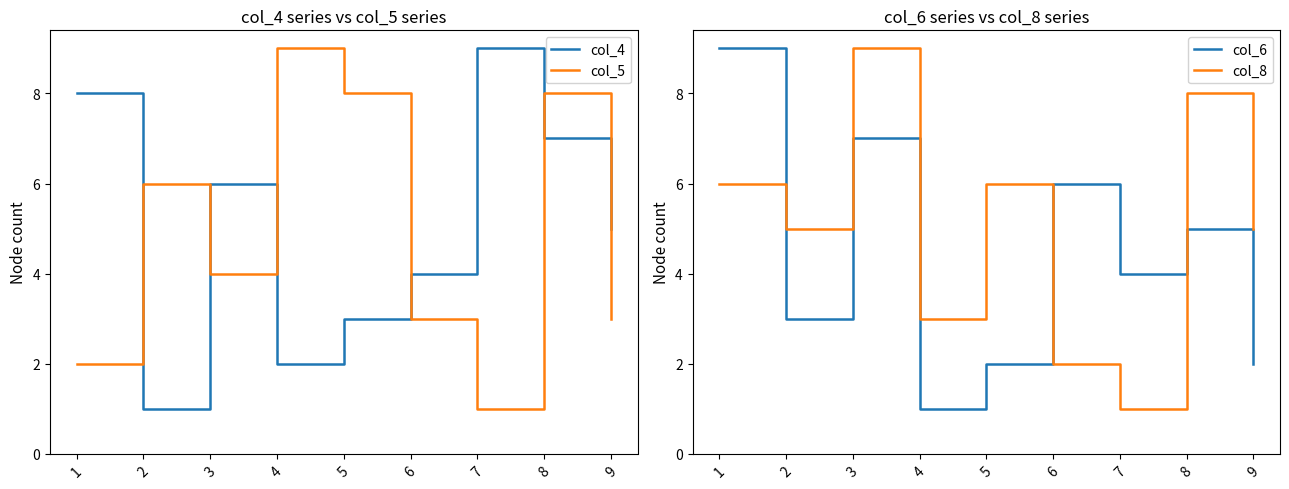

Which category has the lowest value in the col_5 series?

7